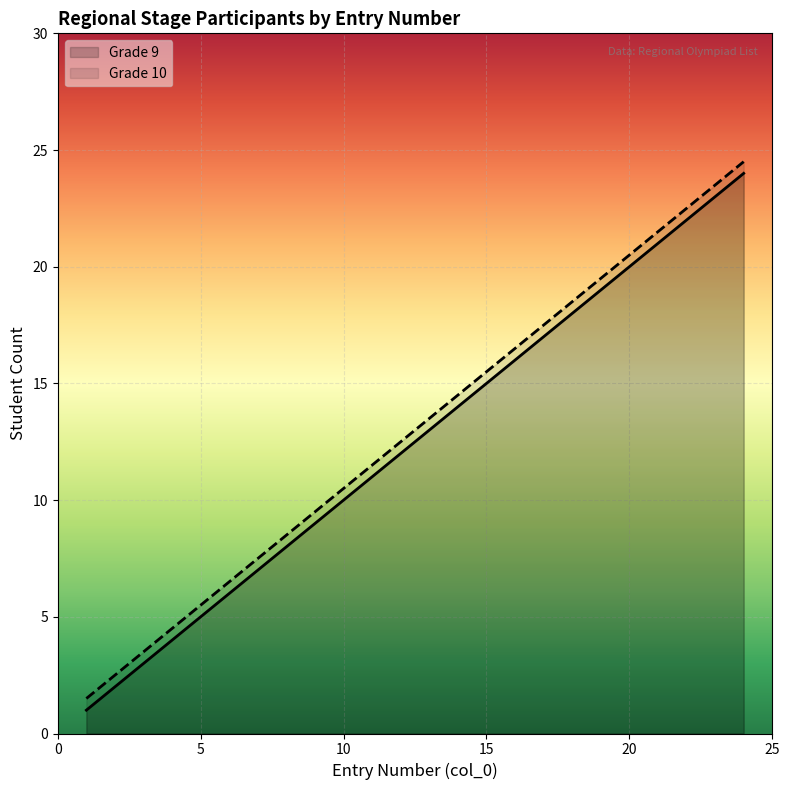

True or false: Grade 9 and Grade 10 cross at least once.

False